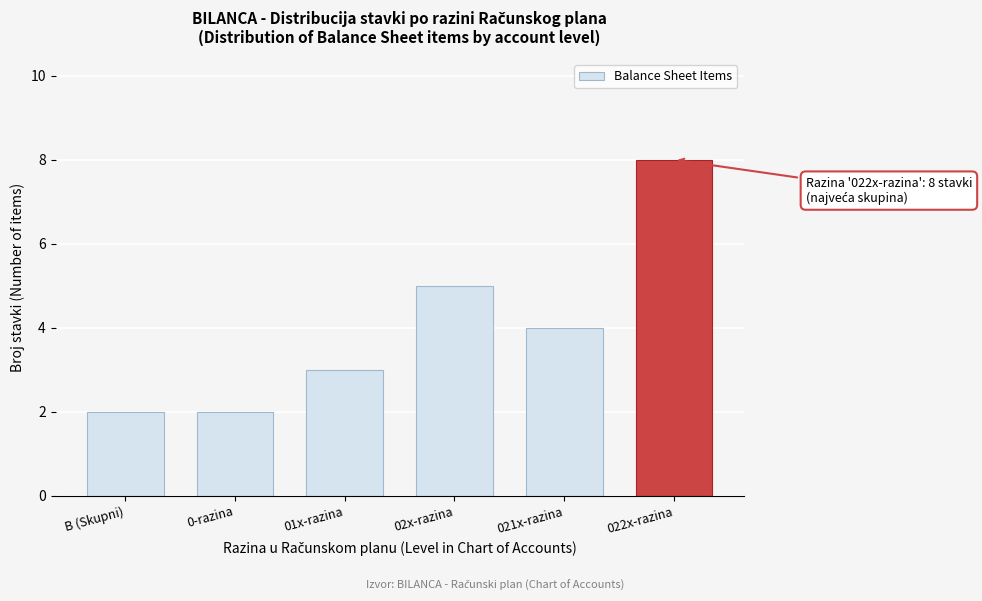

Reading left to right, list all the values displayed in this chart.

2	2	3	5	4	8